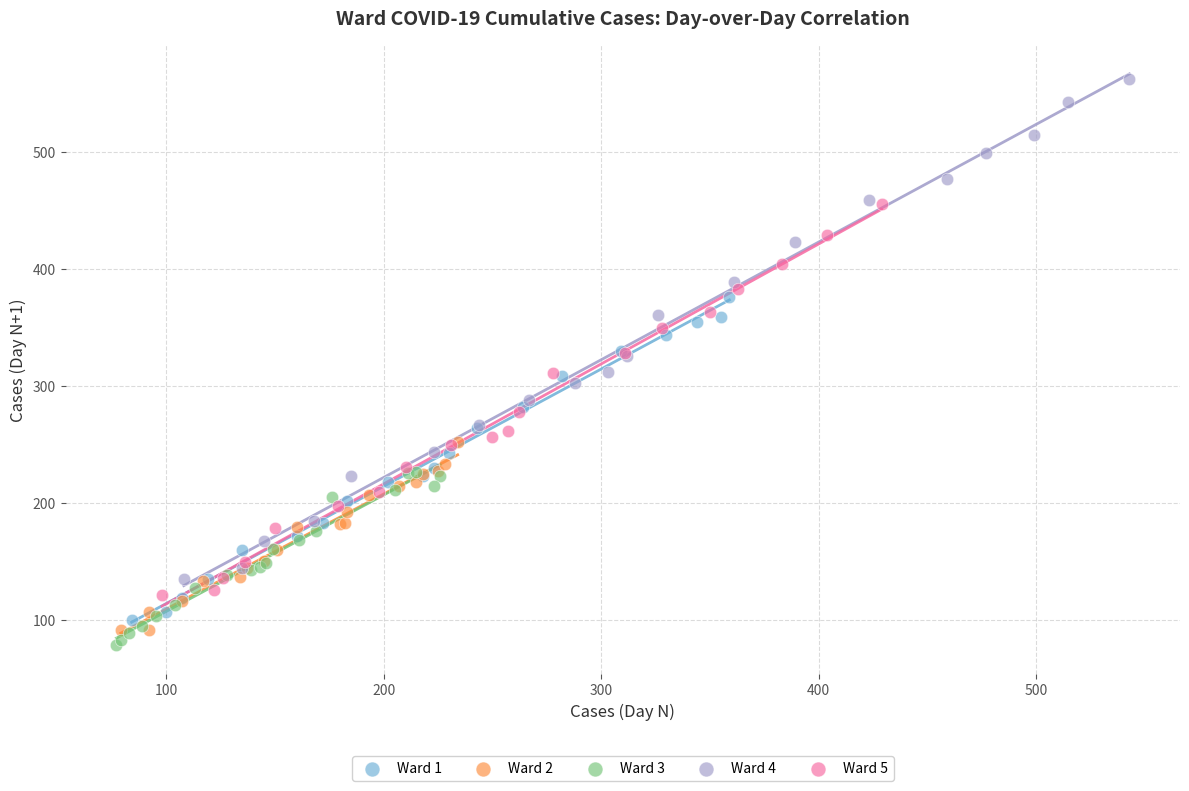

Which series has the widest spread of Y values?

Ward 4